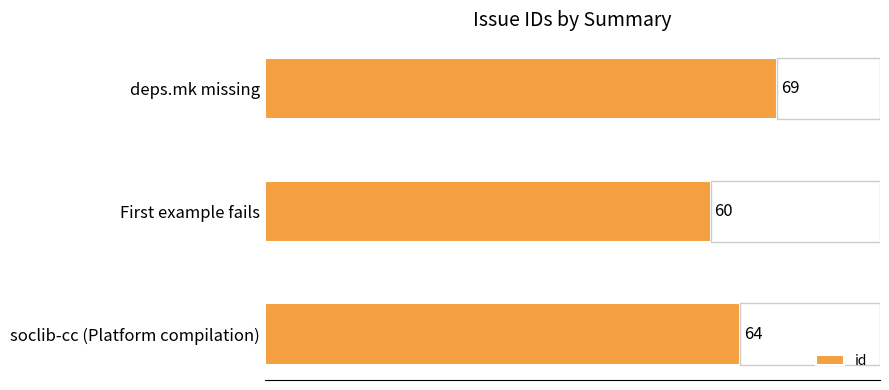

What is the average value?

64